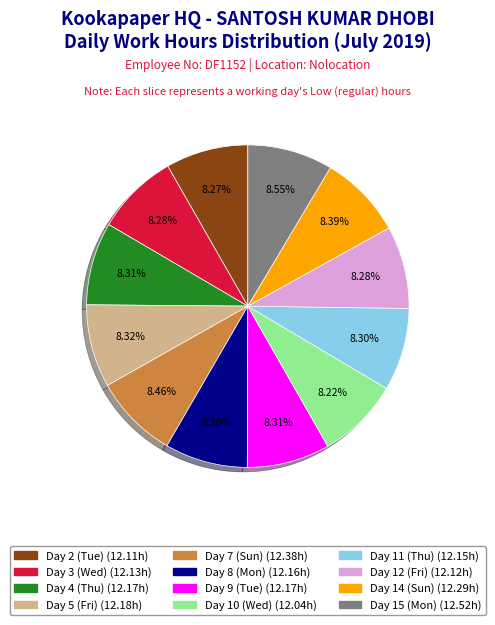

Approximately how many times larger is the value at Day 7 (Sun) compared to Day 11 (Thu)?

1.0